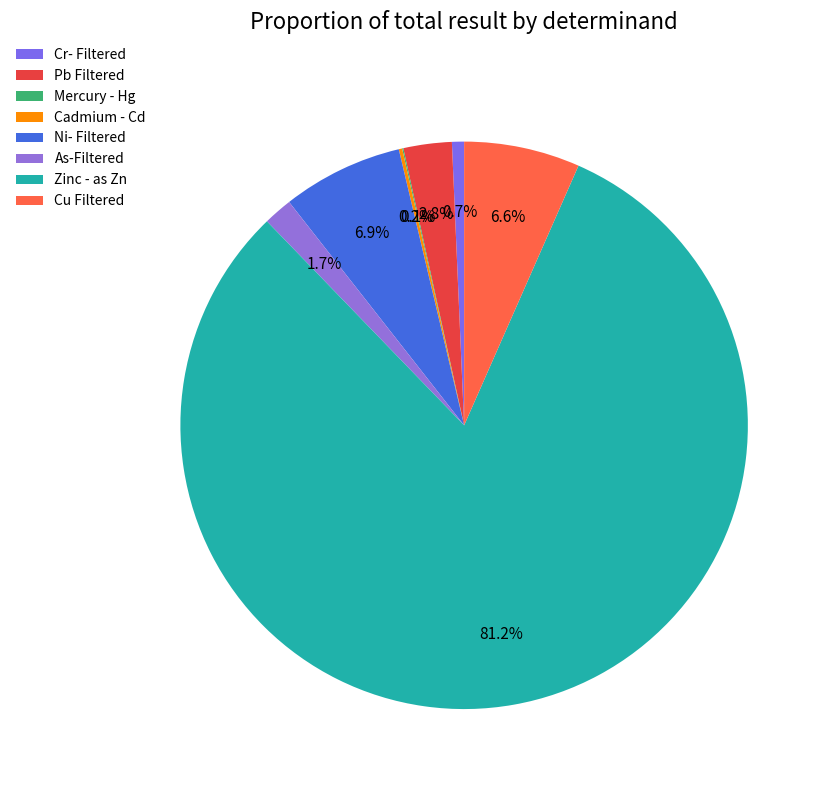

Is there a majority slice in this chart?

Yes